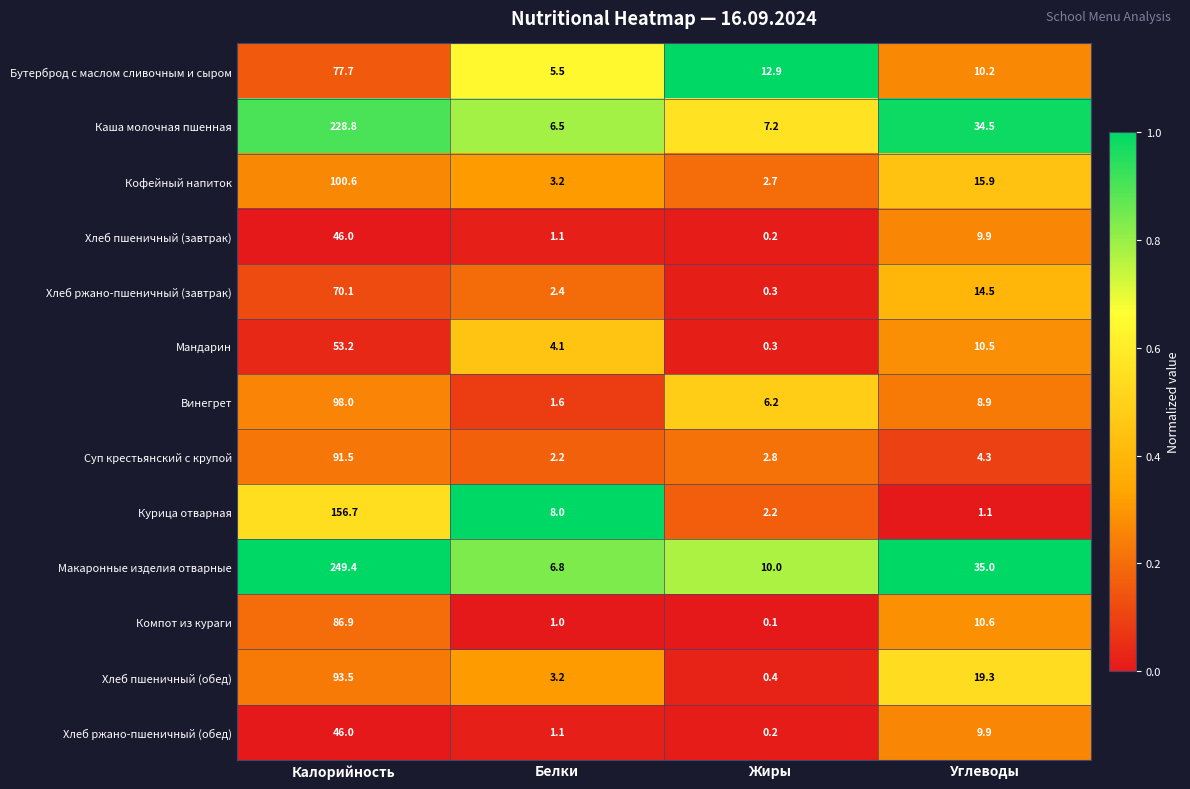

Which series has the largest total across all categories?

Макаронные изделия отварные